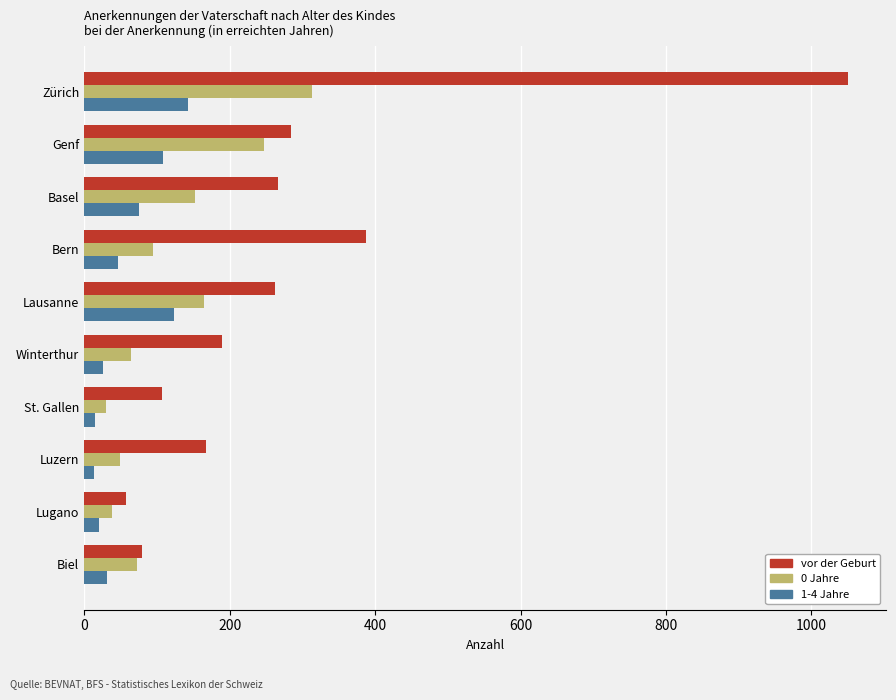

What is the lowest value of the 0 Jahre series?

30